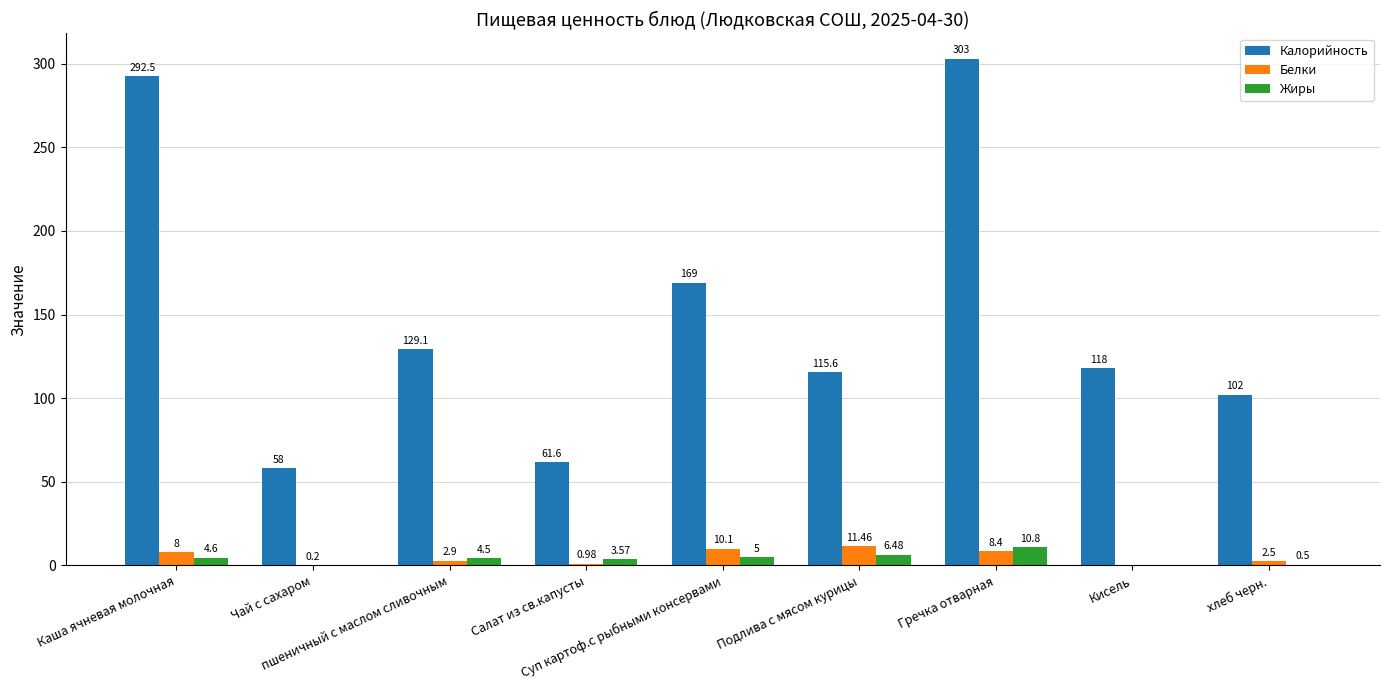

Is it true that Калорийность equals 169.0 at Суп картоф.с рыбными консервами?

True